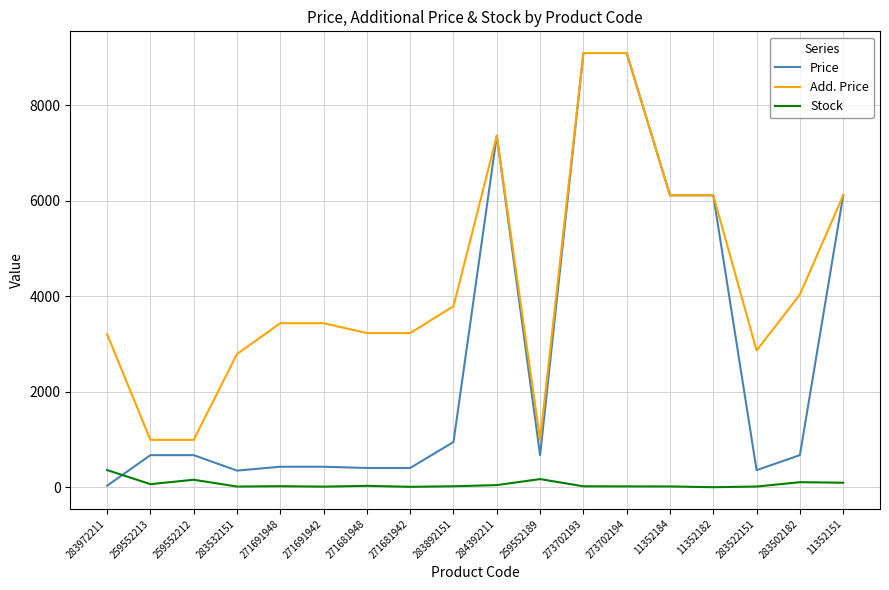

What is the difference between the Stock values at 273702194 and 259552213?

47.0